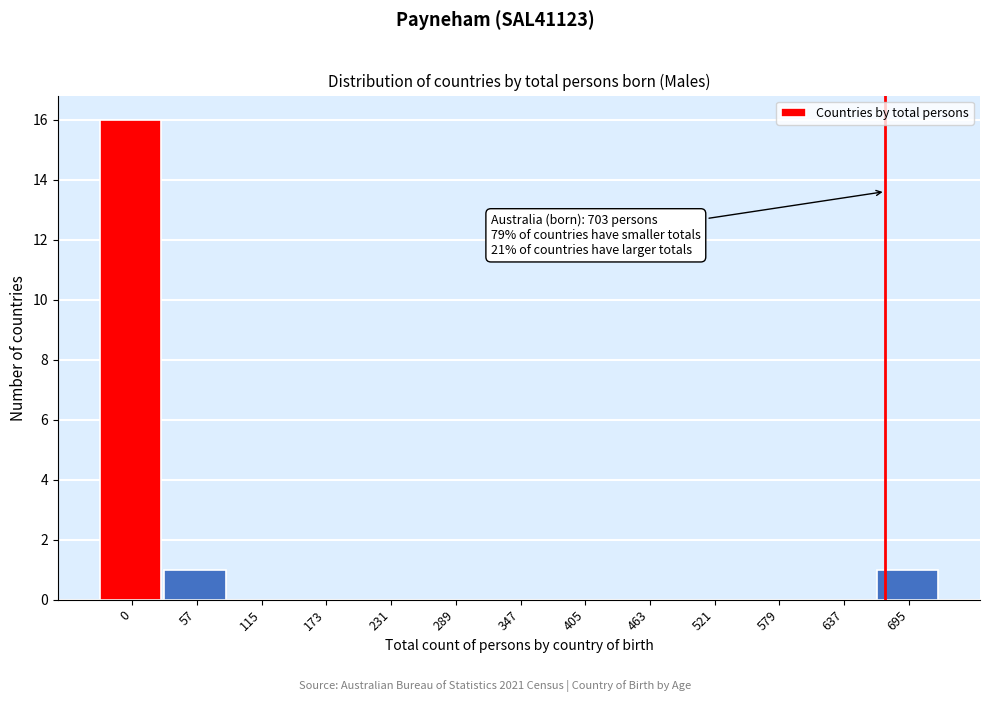

Reading left to right, extract all data points from this chart.

0=16	57=1	115=0	173=0	231=0	289=0	347=0	405=0	463=0	521=0	579=0	637=0	695=1